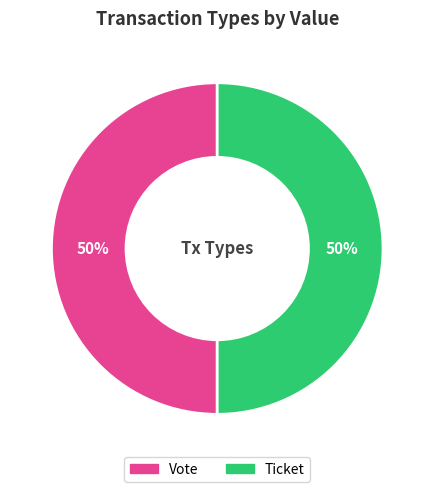

To the nearest percent, what portion does Vote represent?

50%